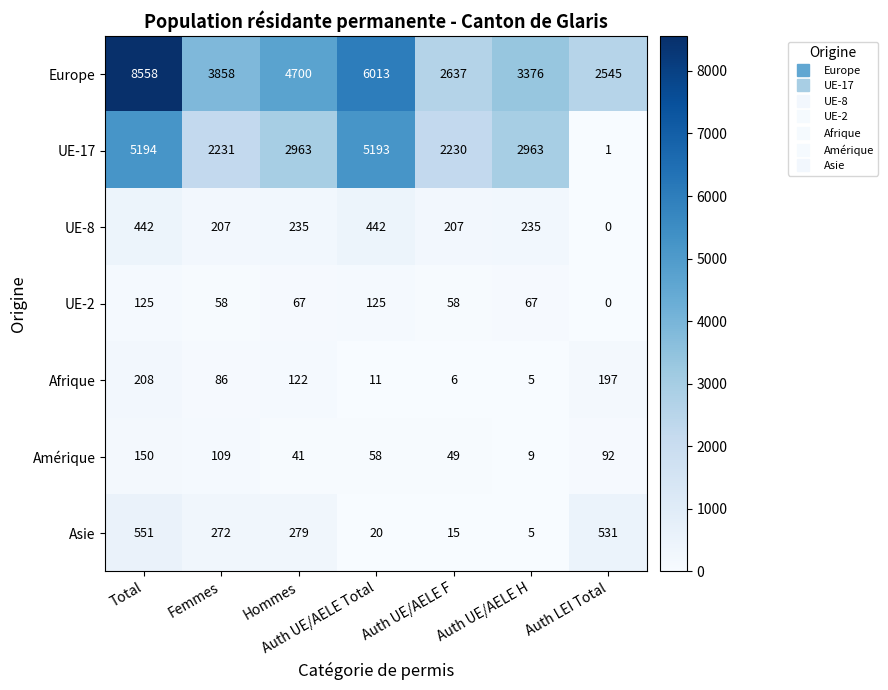

The value of UE-8 at Hommes is 235. True or false?

True